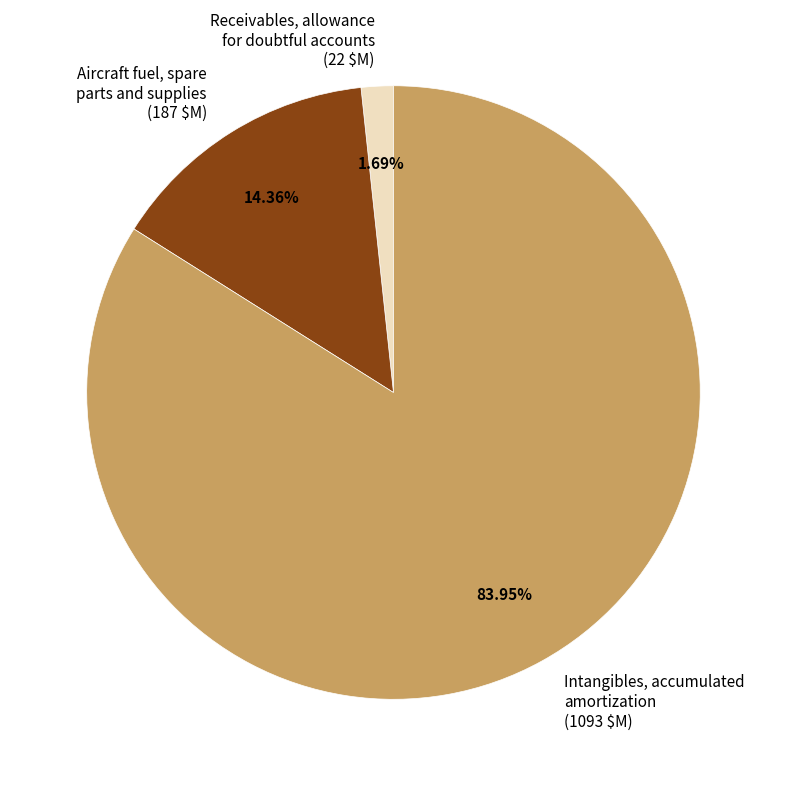

Is there any slice that represents more than half of the pie?

Yes